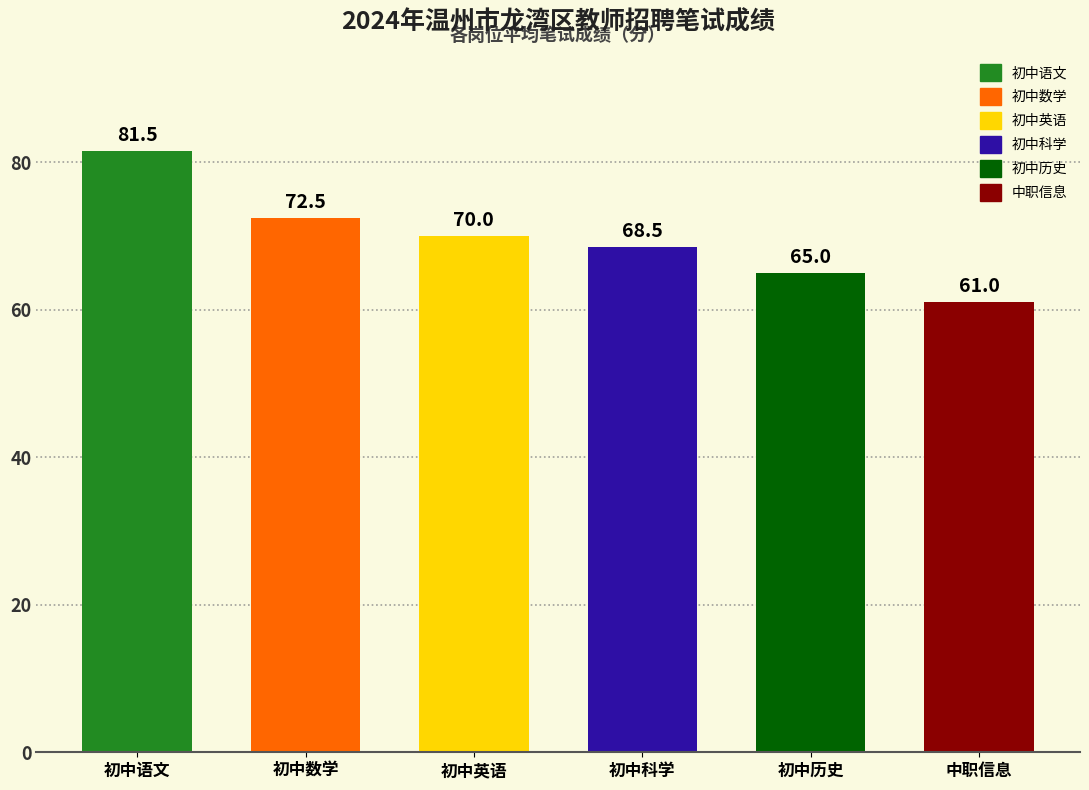

What position from the right is 初中数学?

5